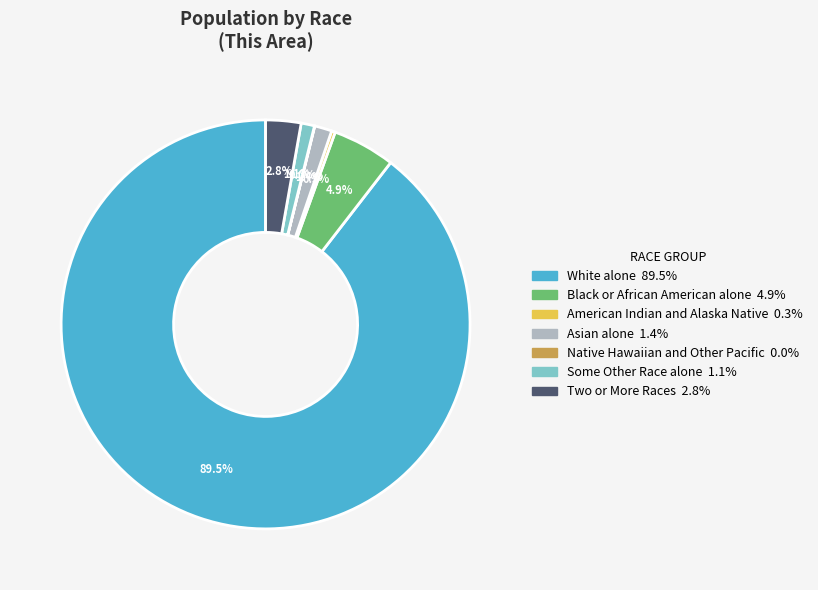

Which slice represents more than half of the pie?

White alone